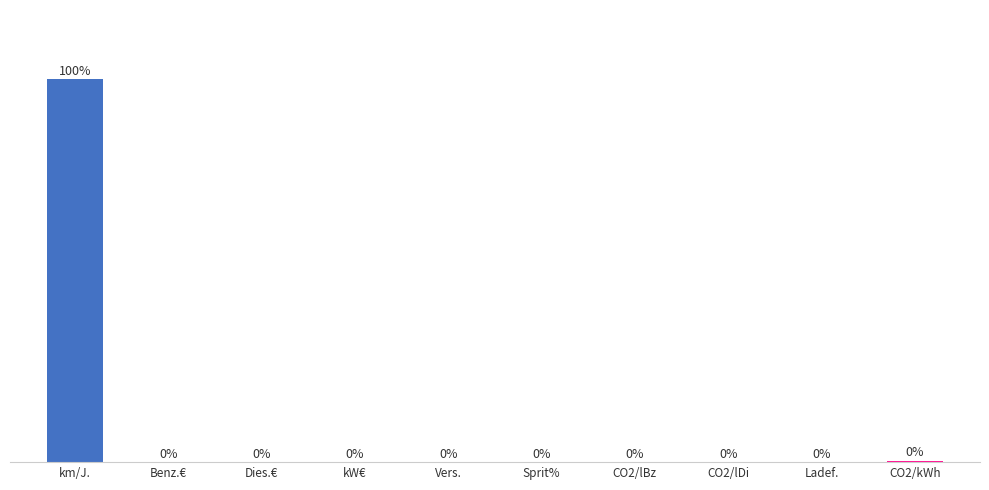

Are the bars horizontal?

No